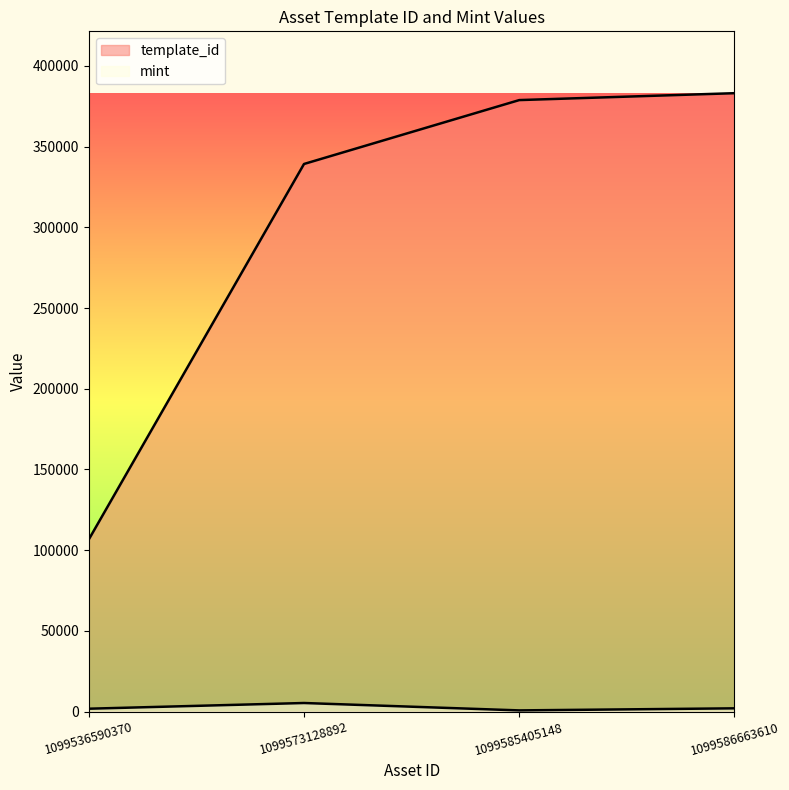

True or false: template_id has more than 1 interior local peaks.

False